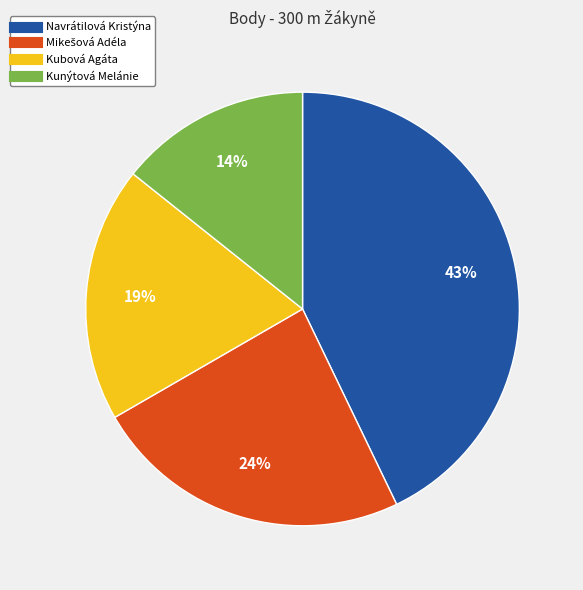

The Navrátilová Kristýna slice represents 34% of the pie. True or false?

False